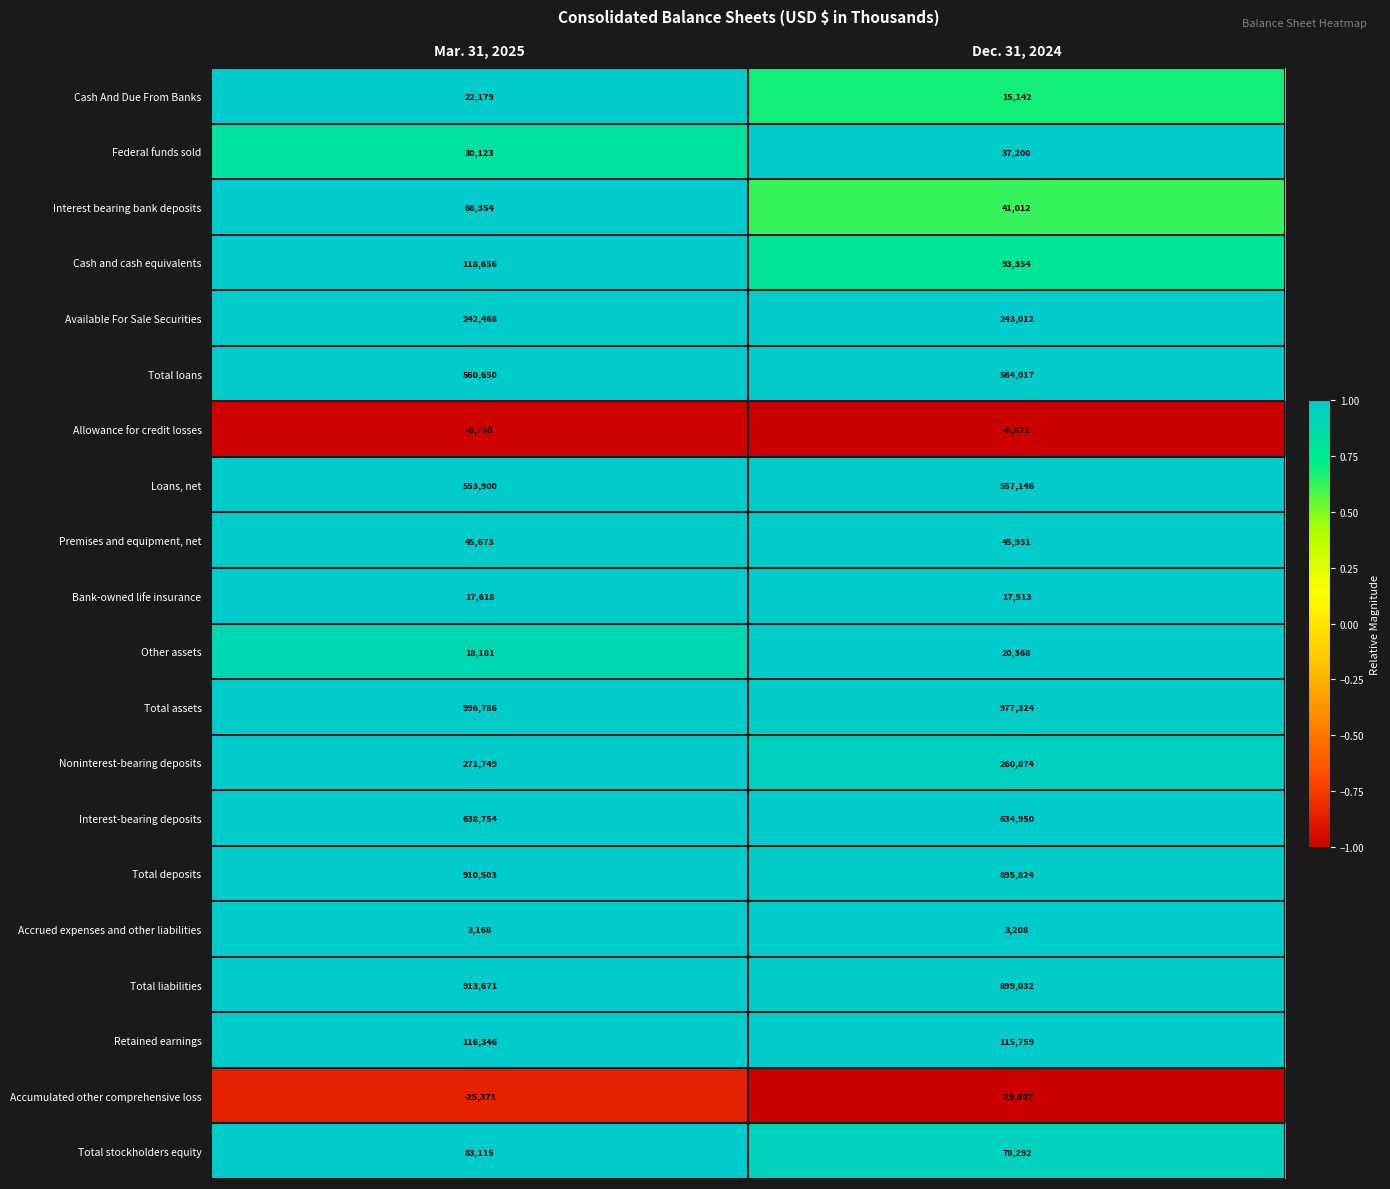

Which series has the largest range (max minus min)?

Interest bearing bank deposits